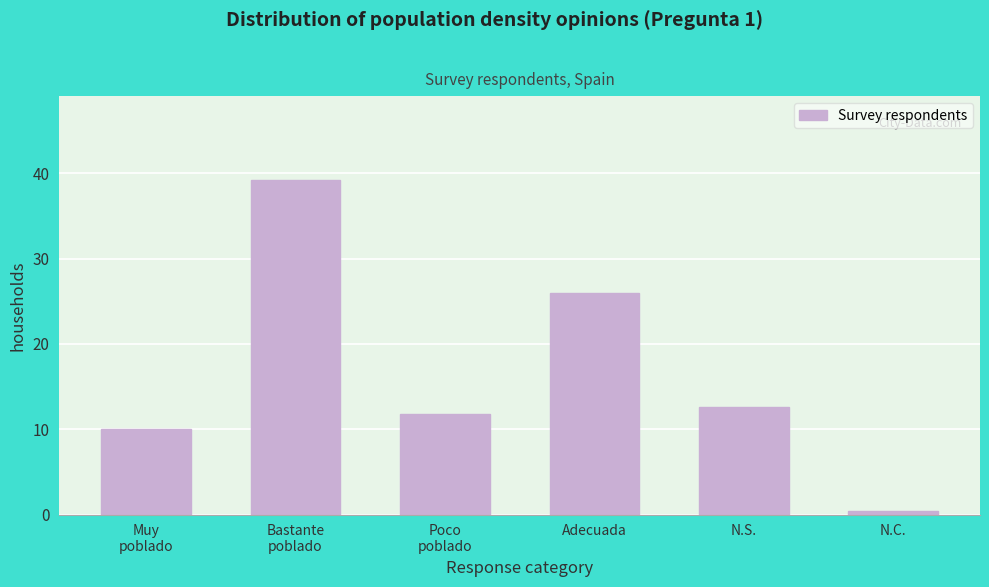

Reading left to right, transcribe all the data shown in this chart.

10.0	39.2	11.7	26.0	12.6	0.4